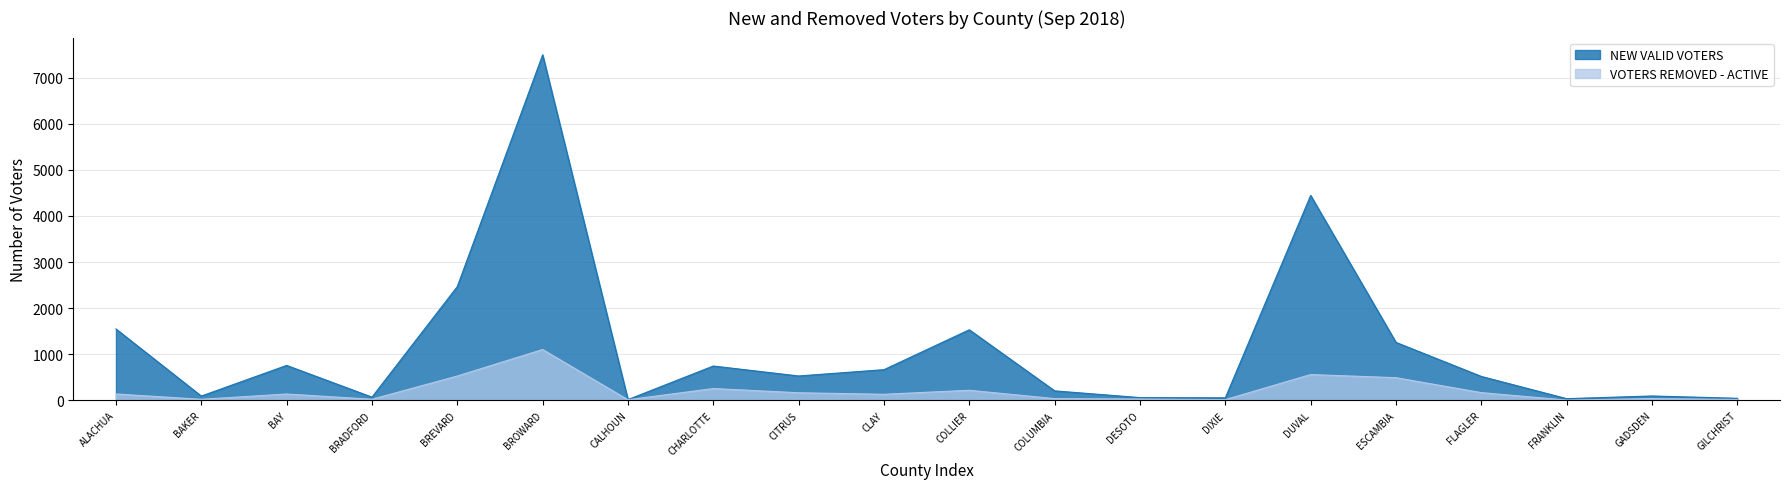

The value of NEW VALID VOTERS at ESCAMBIA is 626. True or false?

False